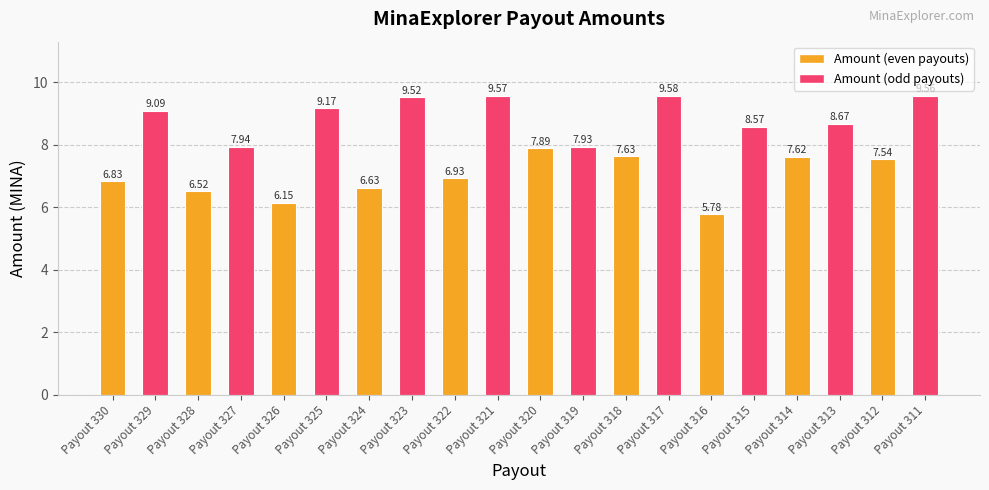

Rank the categories by value from lowest to highest.

Payout 316, Payout 326, Payout 328, Payout 324, Payout 330, Payout 322, Payout 312, Payout 314, Payout 318, Payout 320, Payout 319, Payout 327, Payout 315, Payout 313, Payout 329, Payout 325, Payout 323, Payout 311, Payout 321, Payout 317